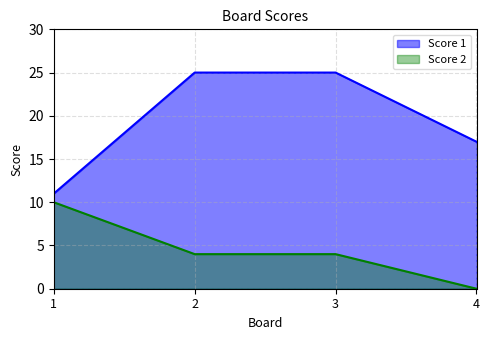

The Score 2 series shows 0 at 4. True or false?

True